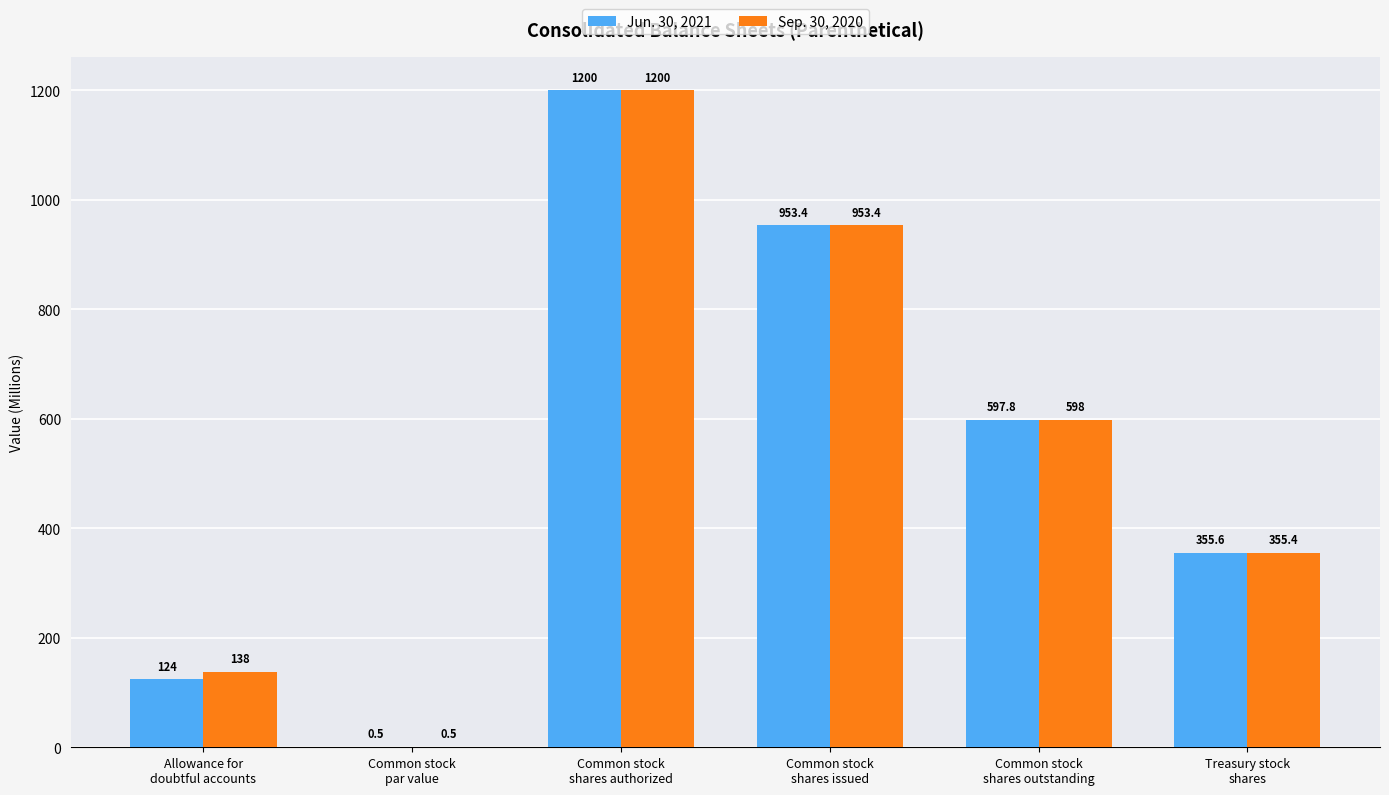

Reading left to right, transcribe all the data shown in this chart.

Jun. 30, 2021: 124.0	0.5	1200.0	953.4	597.8	355.6
Sep. 30, 2020: 138.0	0.5	1200.0	953.4	598.0	355.4